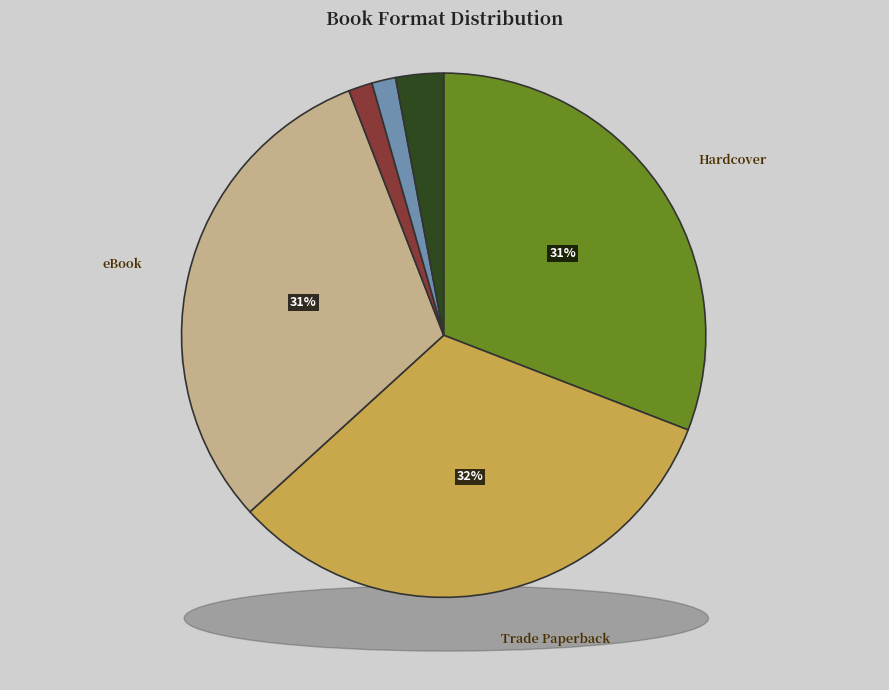

Is Fixed Layout eBook the majority of the pie?

No